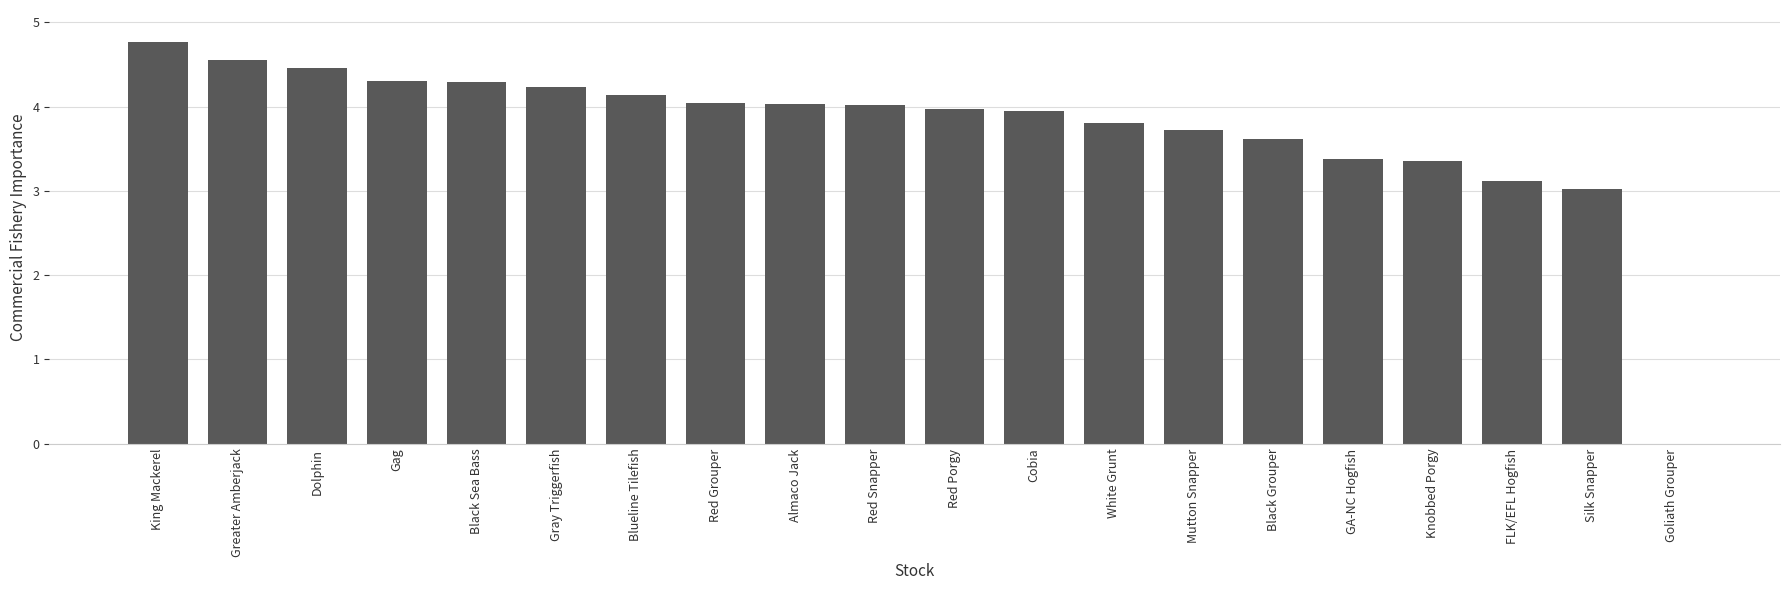

Where does the data first go above 4?

King Mackerel